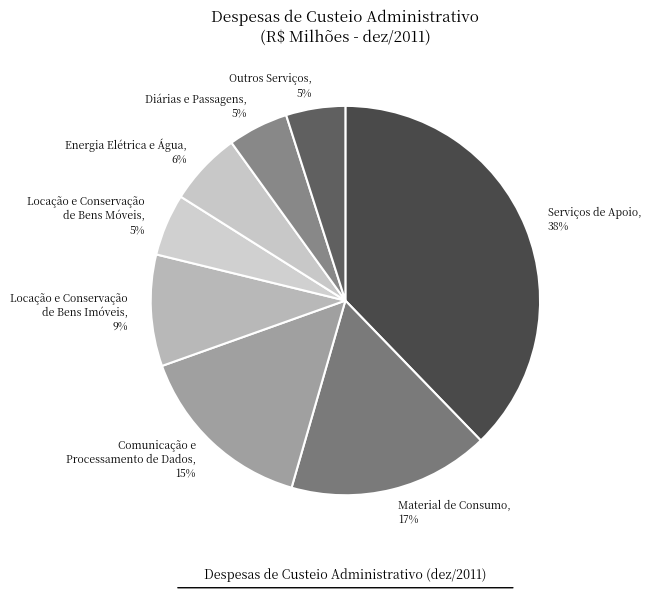

The Energia Elétrica e Água, 6% slice represents 6% of the pie. True or false?

True